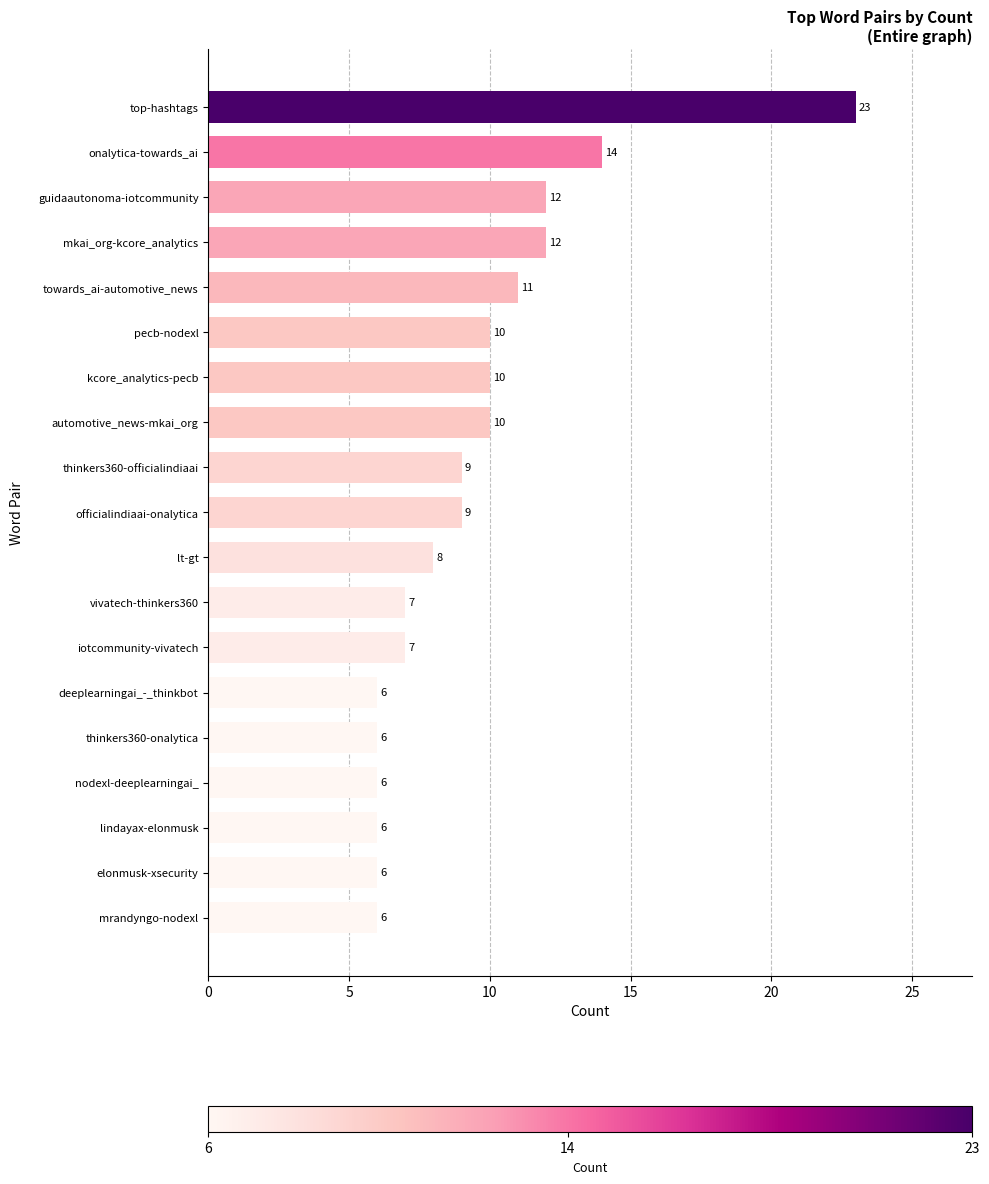

Reading top to bottom, transcribe all the data shown in this chart.

23	14	12	12	11	10	10	10	9	9	8	7	7	6	6	6	6	6	6